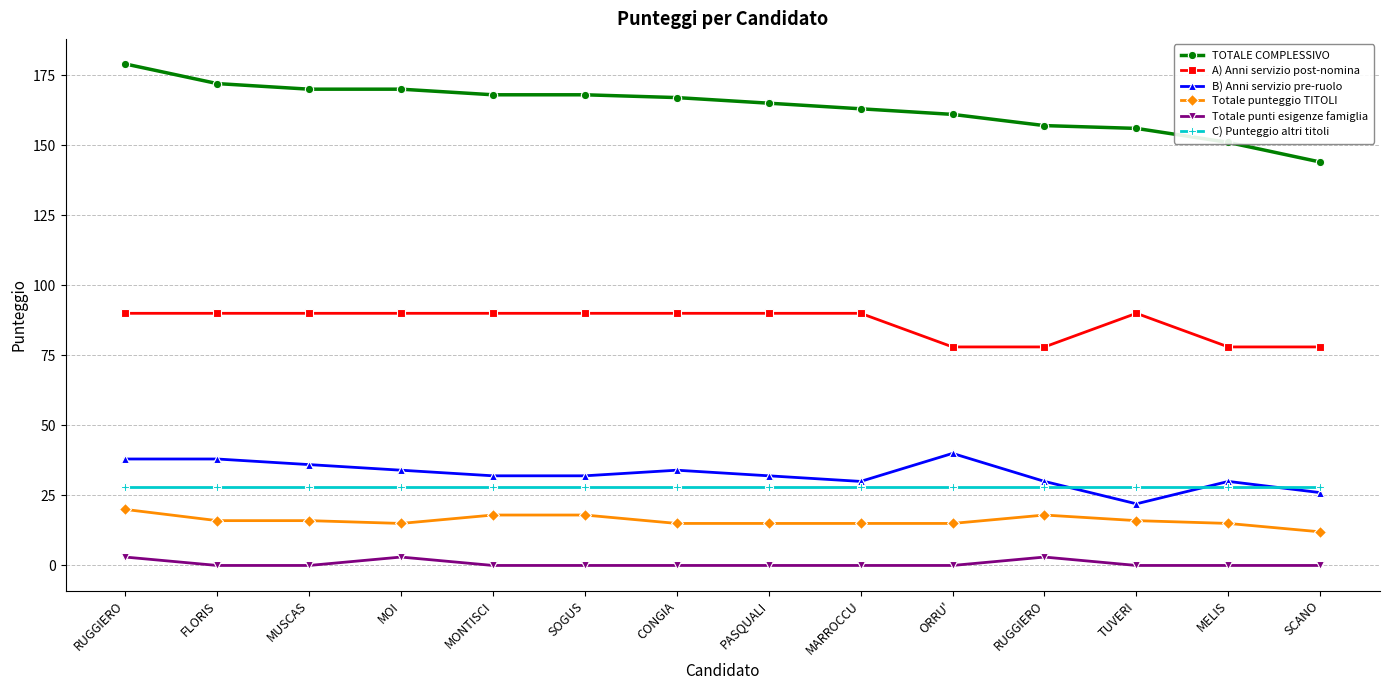

The value of C) Punteggio altri titoli at SOGUS is 28. True or false?

True